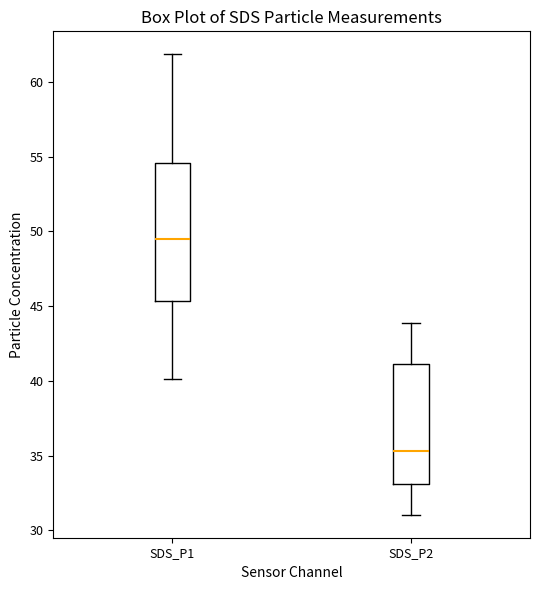

Reading left to right, read every box against the y-axis: the position of its median line, the range the box covers, and the ends of its whiskers. The values are not printed on the chart, so give them approximately, as read against the axis.

SDS_P1: median 49.5, box 45.5 to 54.5, whiskers 40.0 to 62.0
SDS_P2: median 35.5, box 33.0 to 41.0, whiskers 31.0 to 44.0